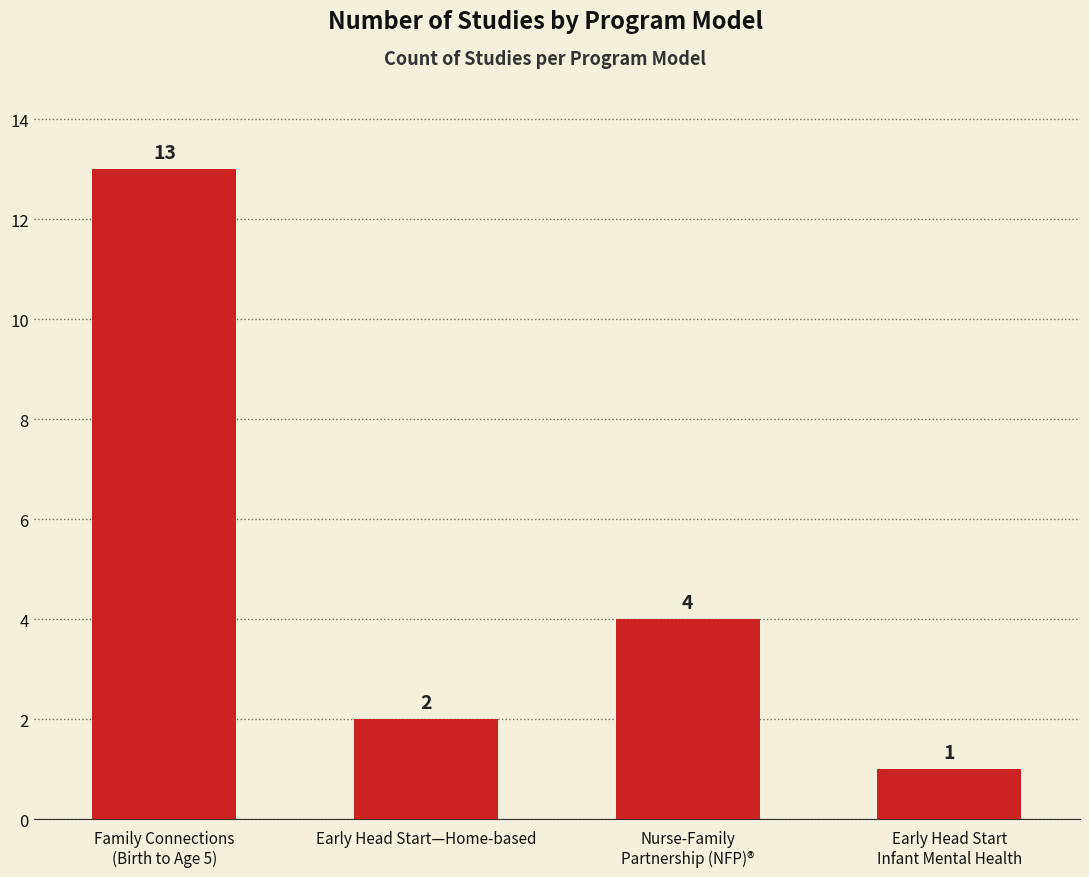

How many bars are there in total?

4